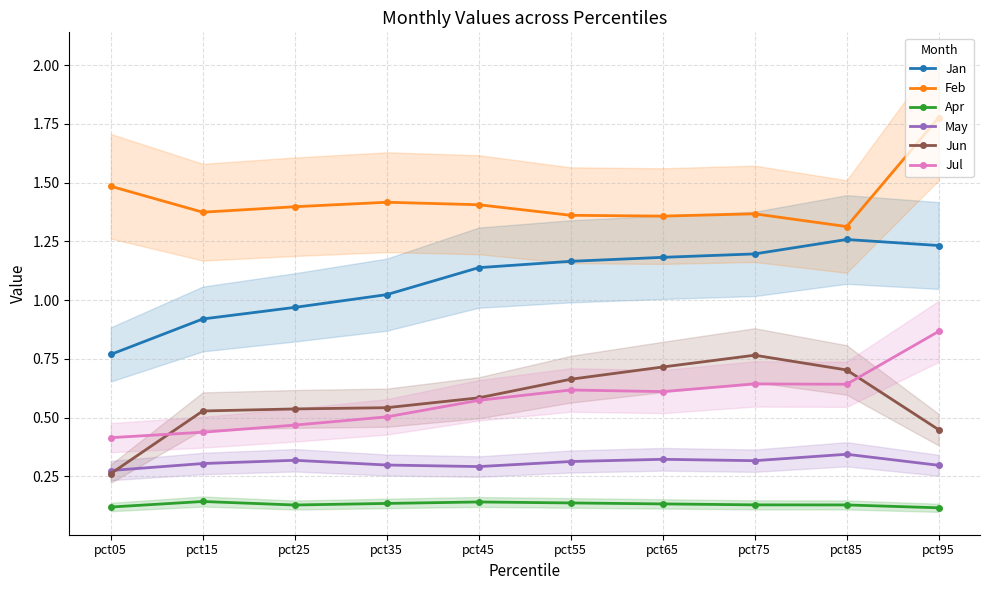

How many categories are shown in the chart?

10